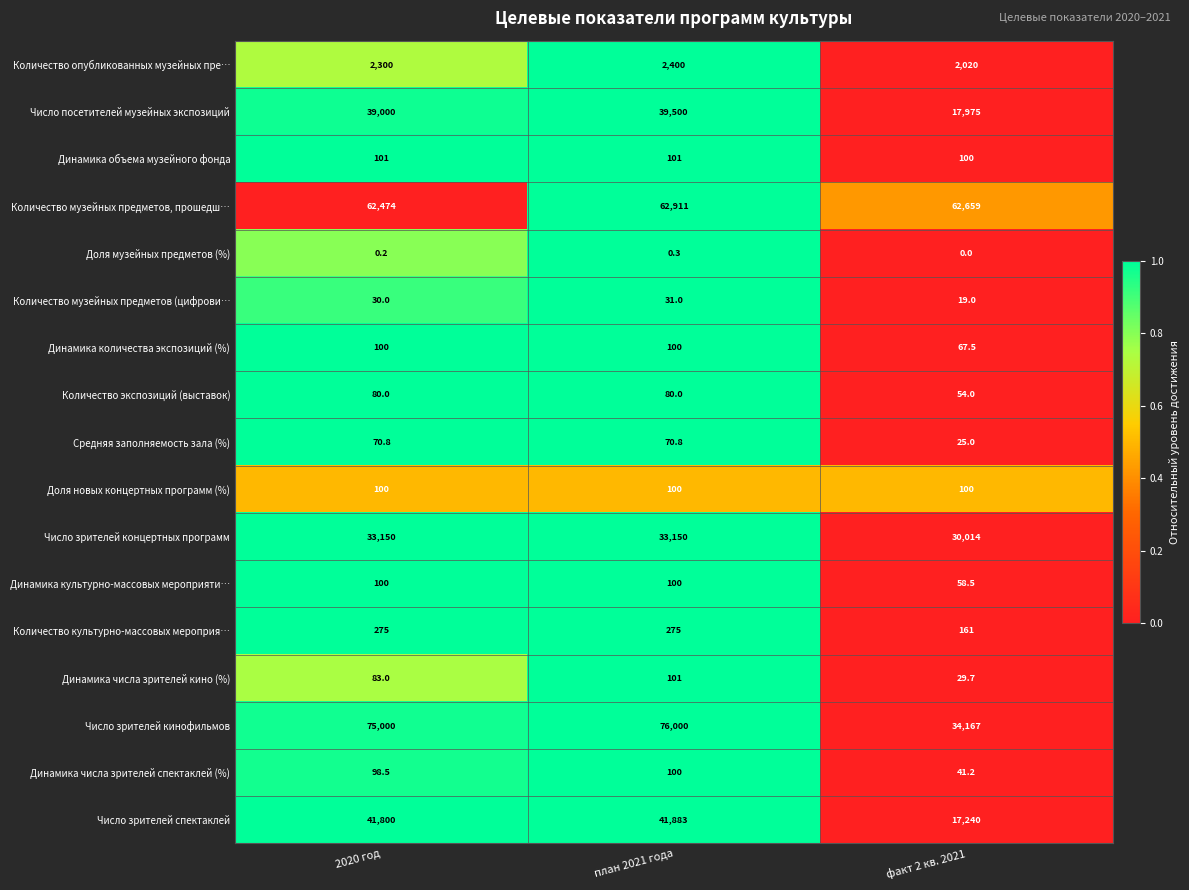

Is the value of Число зрителей спектаклей at факт 2 кв. 2021 greater than the value of Доля новых концертных программ (%) at план 2021 года?

Yes